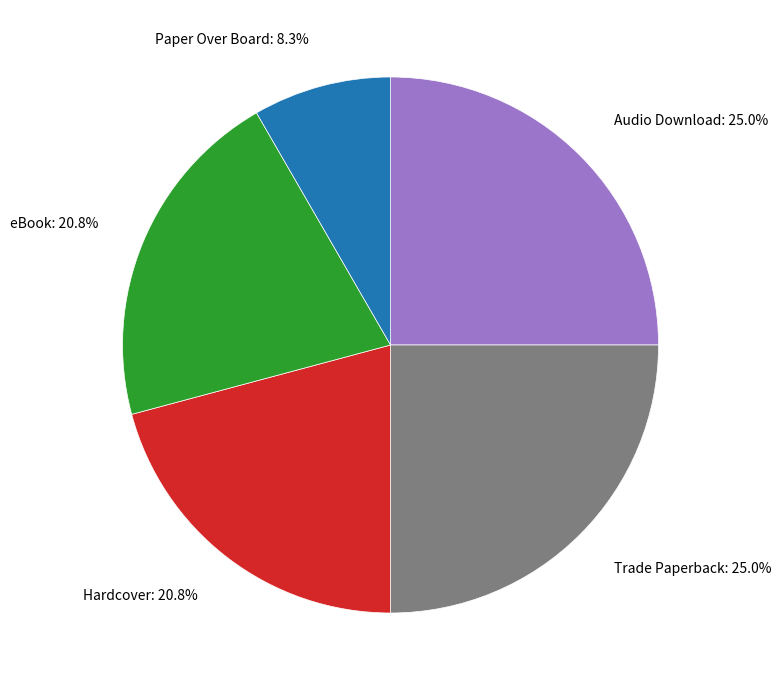

How many slices are in this pie chart?

5